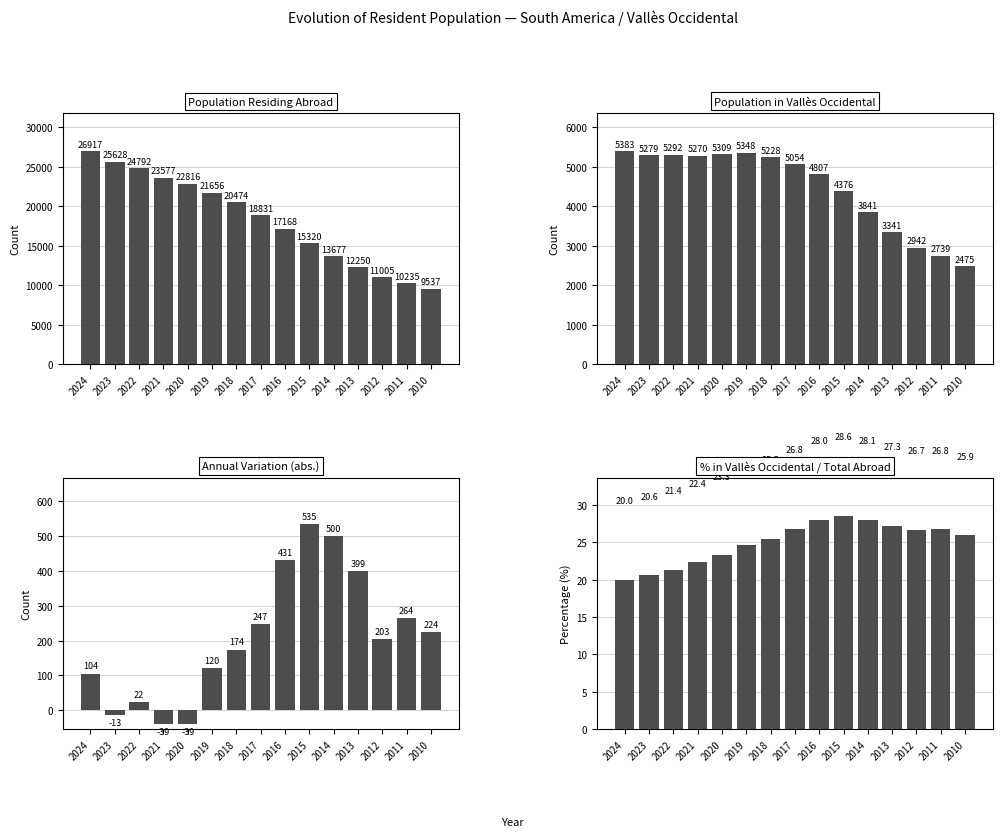

How many groups of bars are there?

15